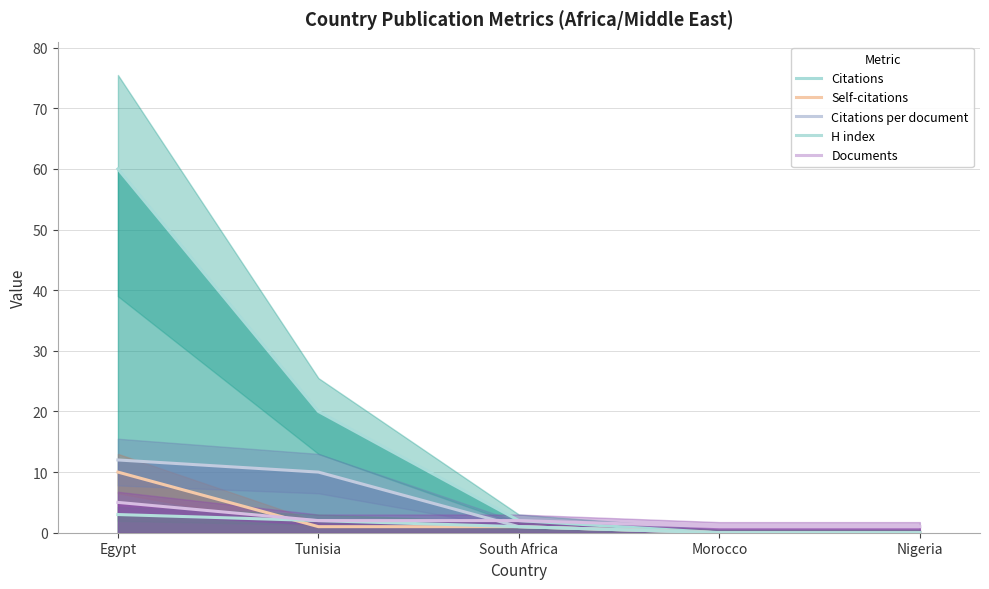

The value of H index at Egypt is 3. True or false?

True